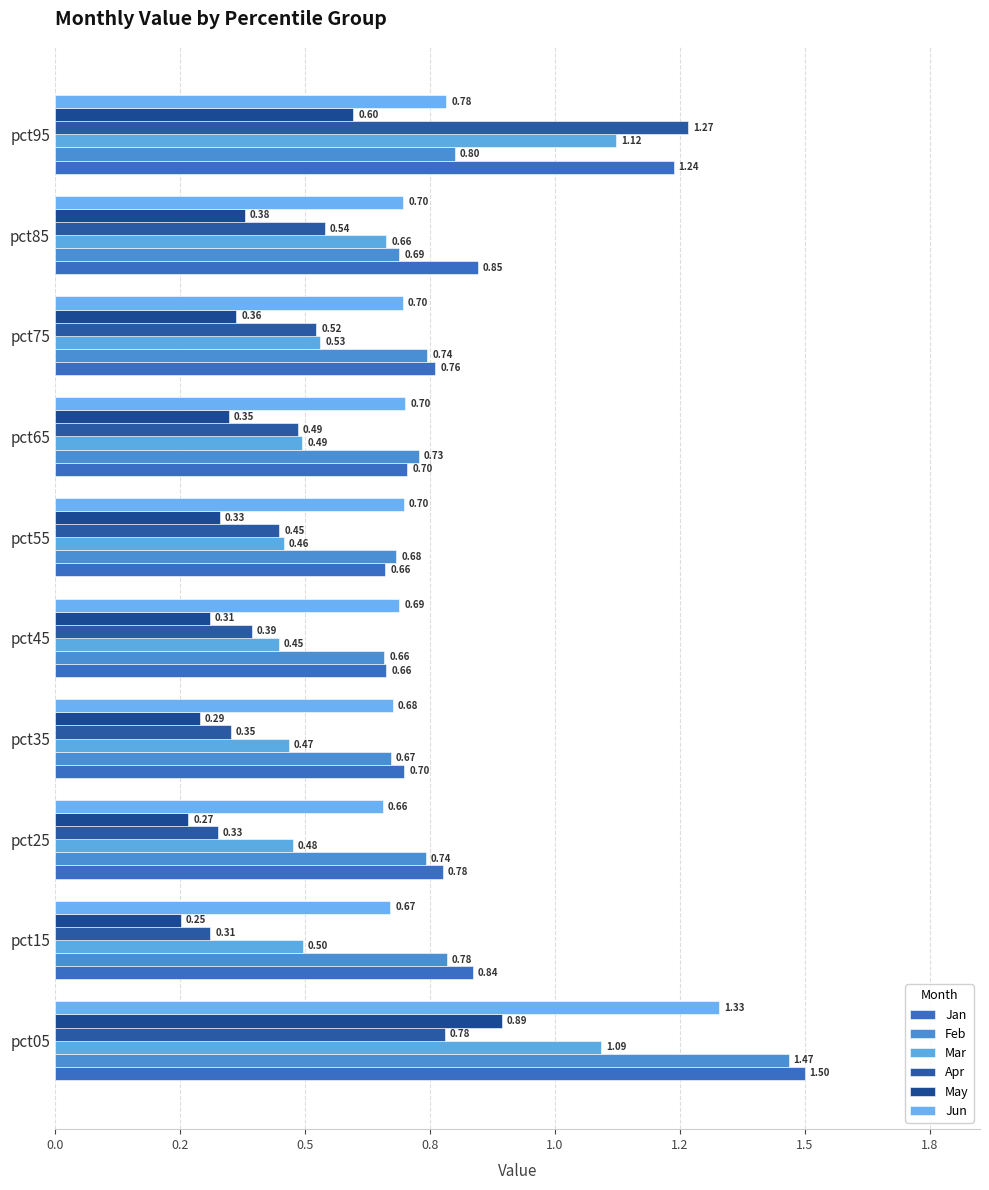

How many groups of bars are there?

10